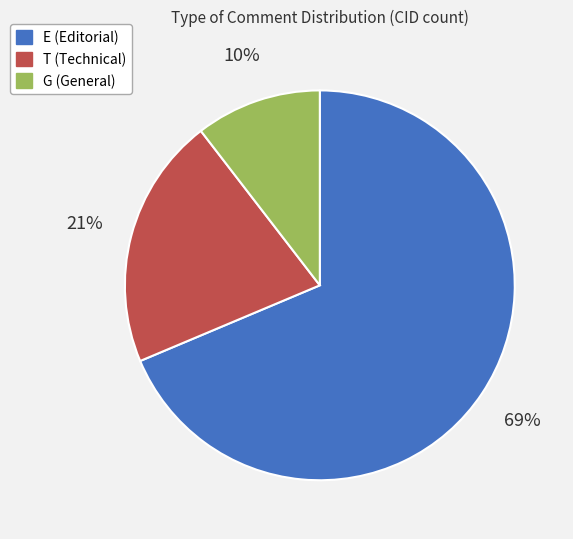

Is there a majority slice in this chart?

Yes